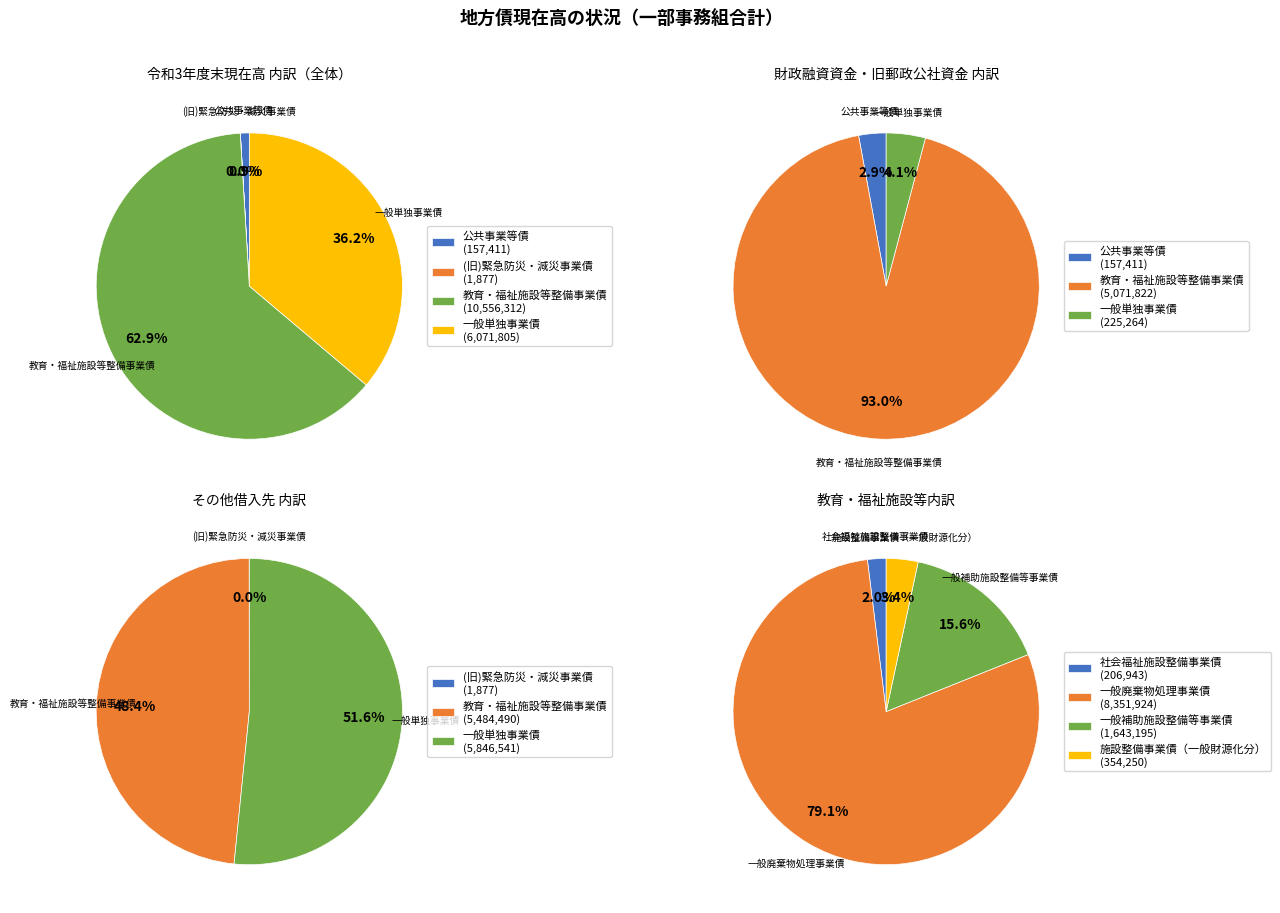

What is the smallest slice in the pie chart?

(旧)緊急防災・減災事業債